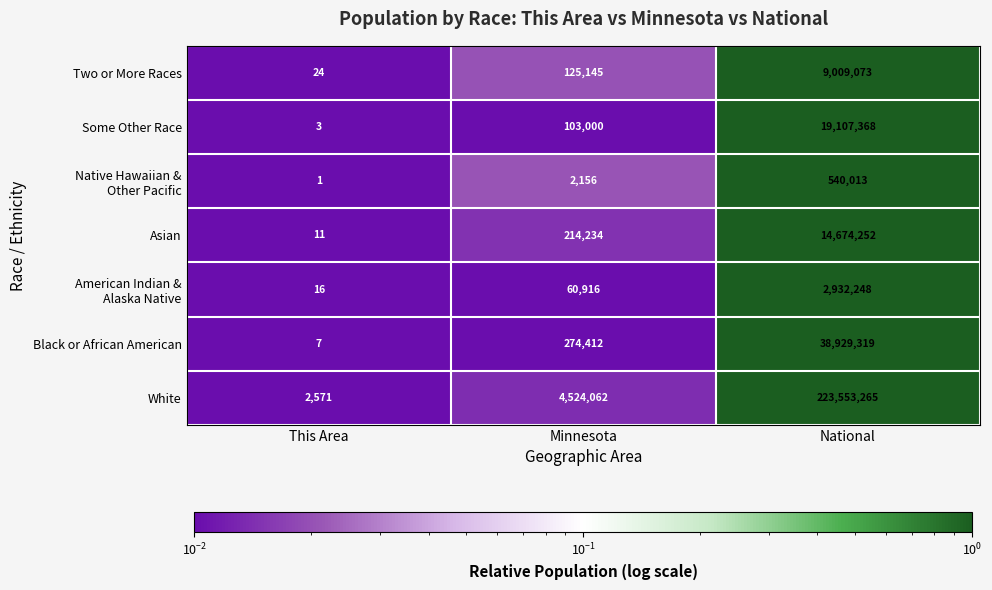

What is the sum of all Asian values?

14888497